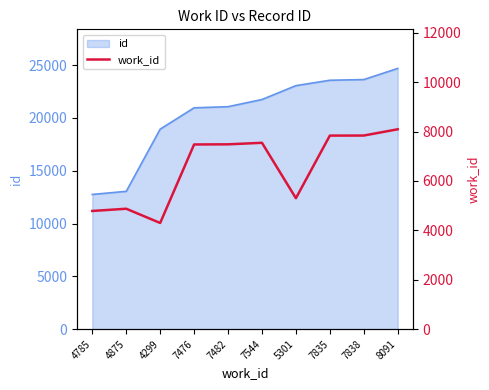

Is it true that the value at 7482 is 7482?

True